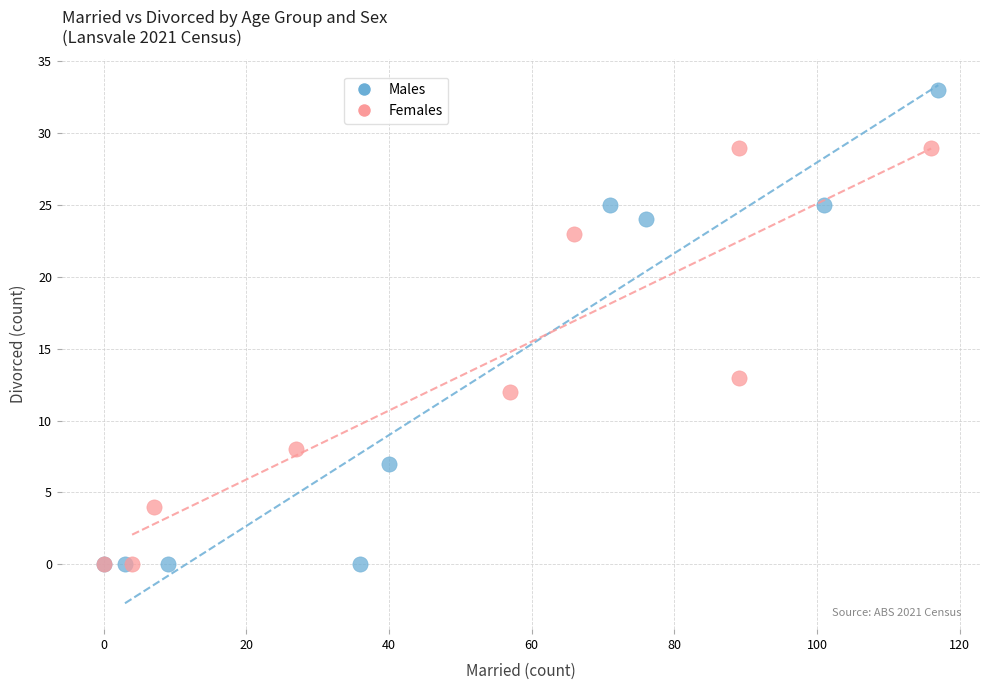

Which series has the largest Y range (max minus min)?

Males